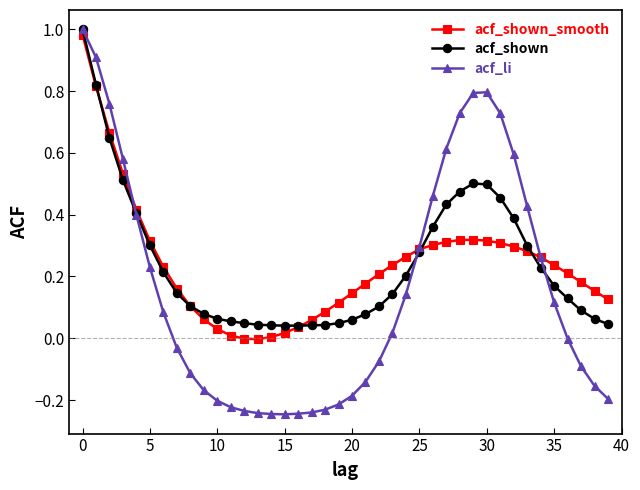

Which series has the widest spread of values?

acf_li